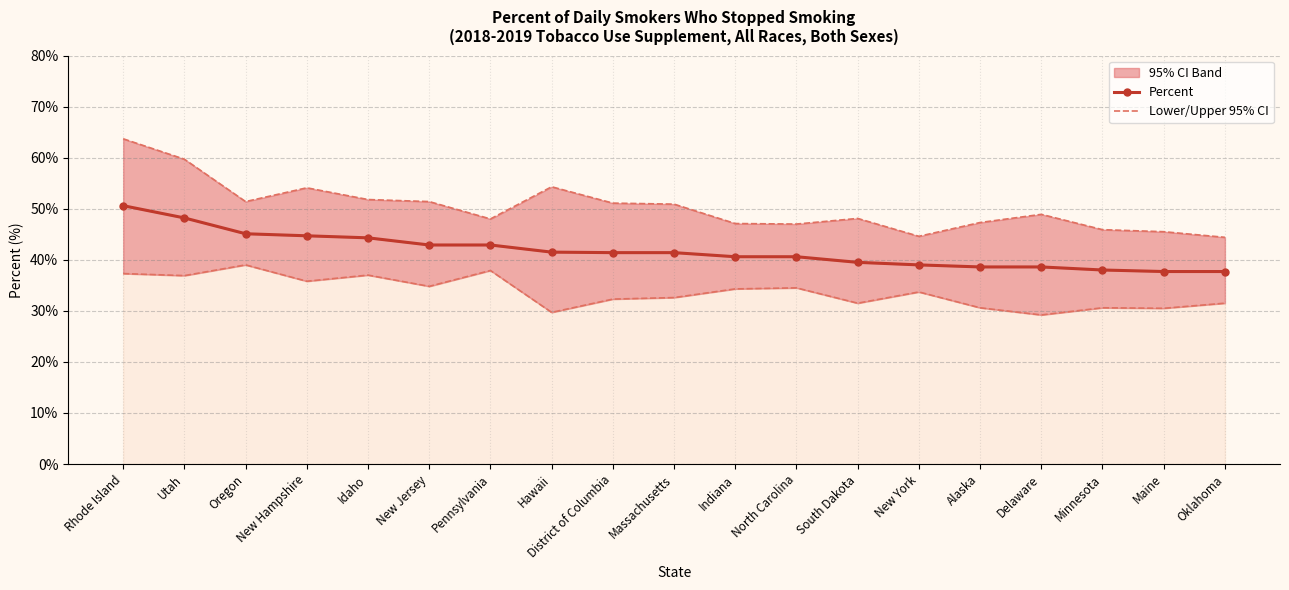

What is the difference between the maximum and minimum values in the Lower 95% CI series?

9.8